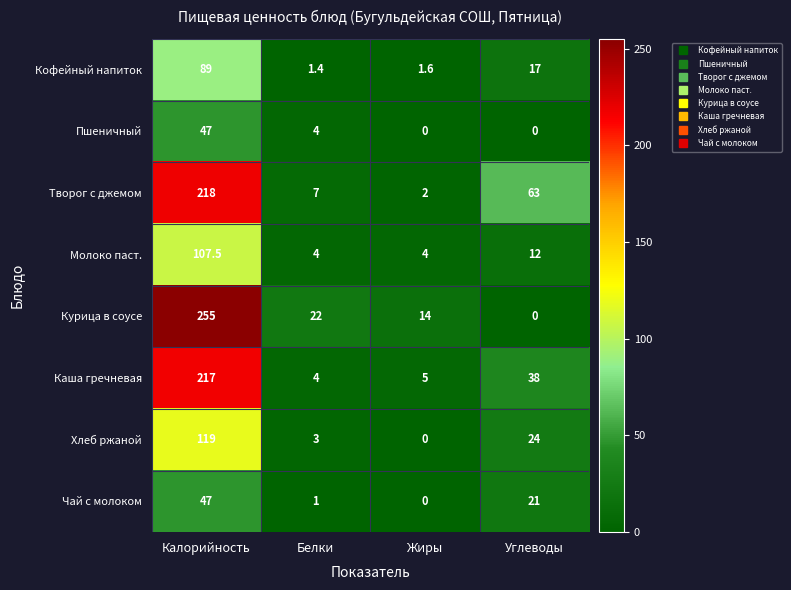

What is the spread (max minus min) of values at Калорийность?

208.0